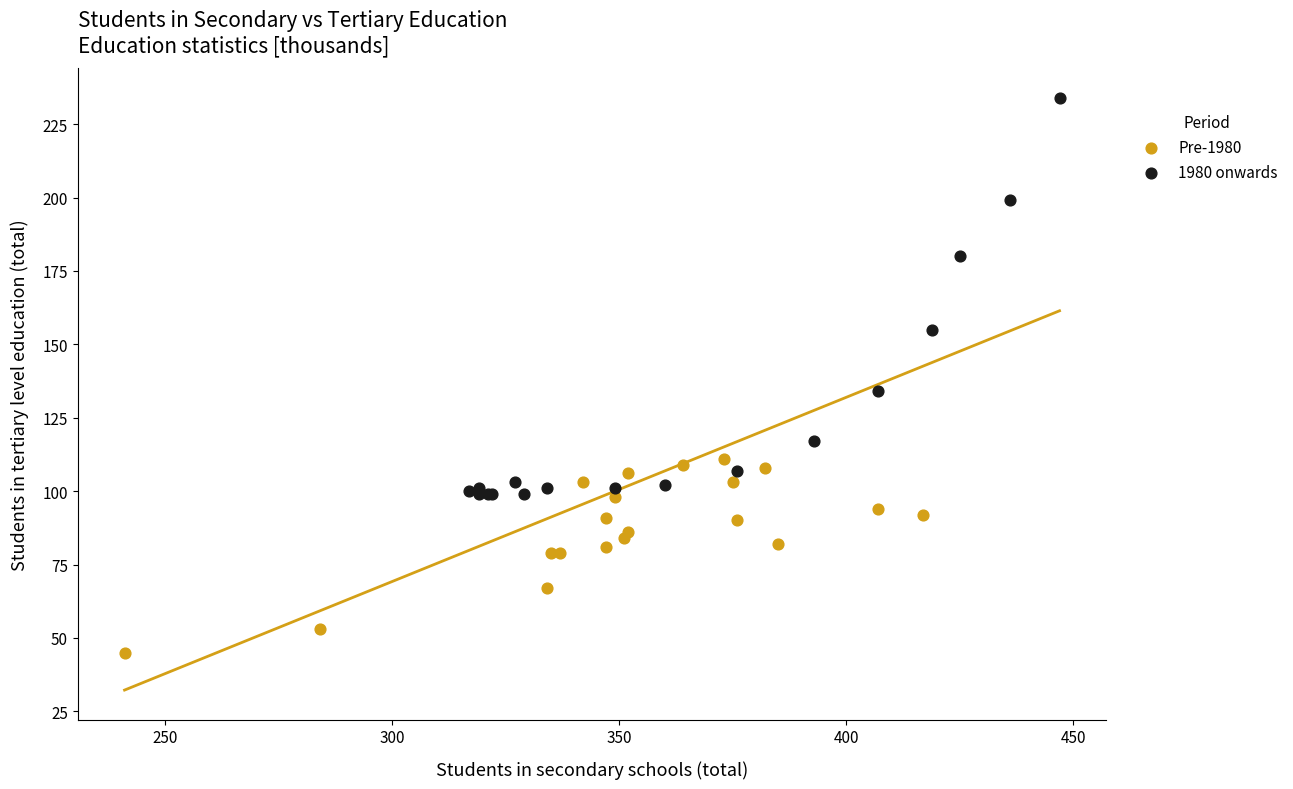

What are all the series names shown in the legend?

Pre-1980, 1980 onwards